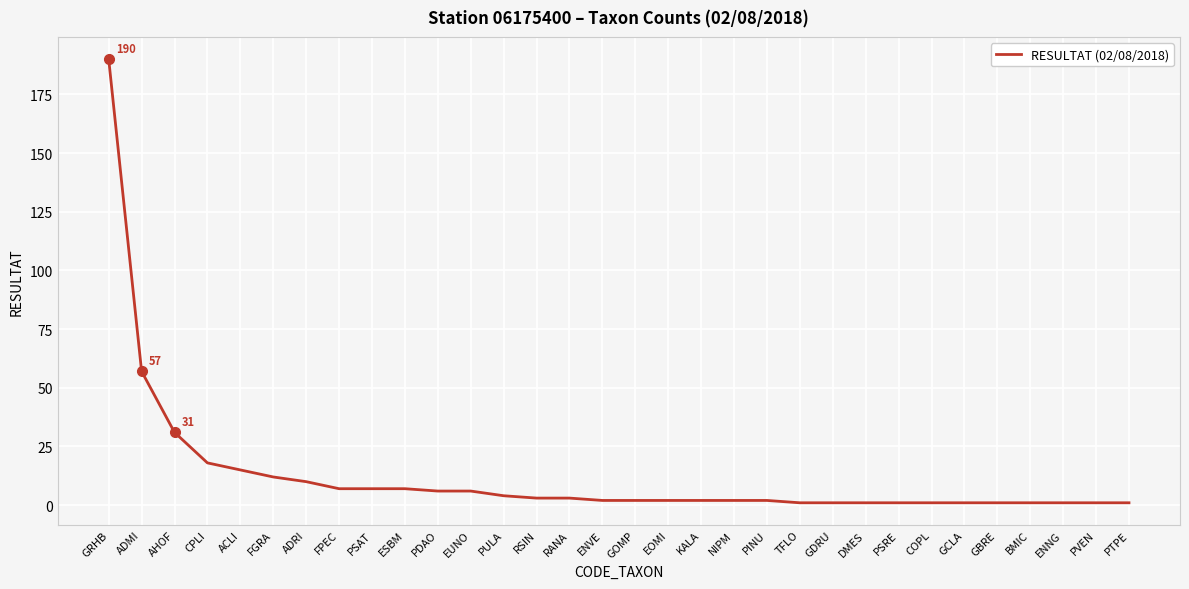

What is the change in value from EUNO to PULA?

-2